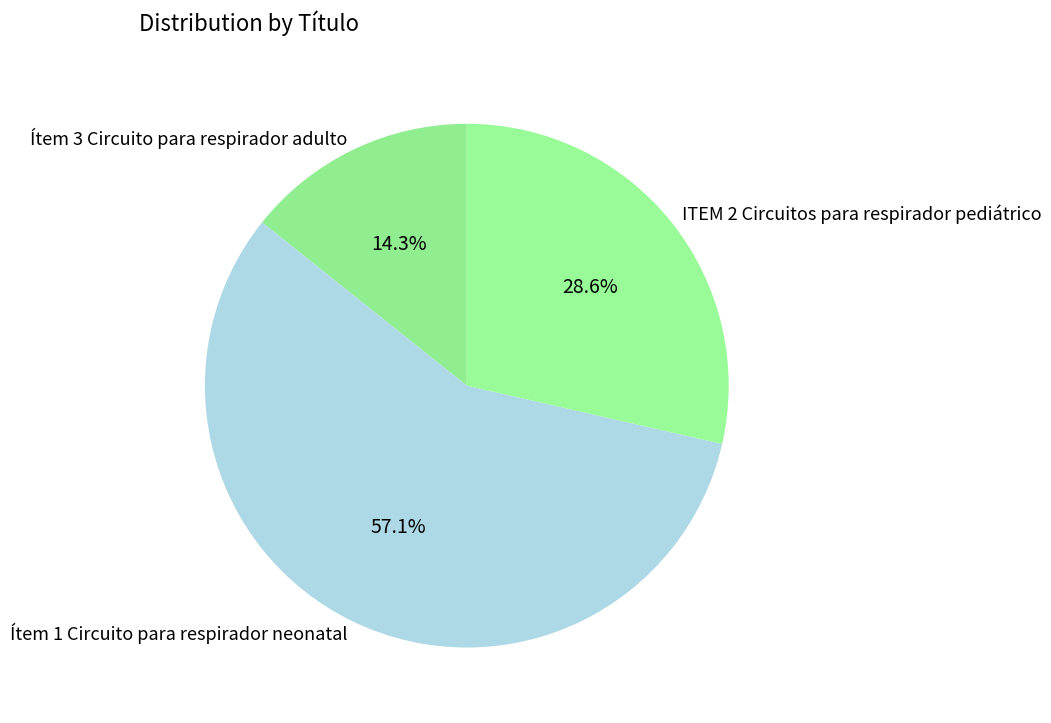

Does ITEM 2 Circuitos para respirador pediátrico represent more than half of the total?

No